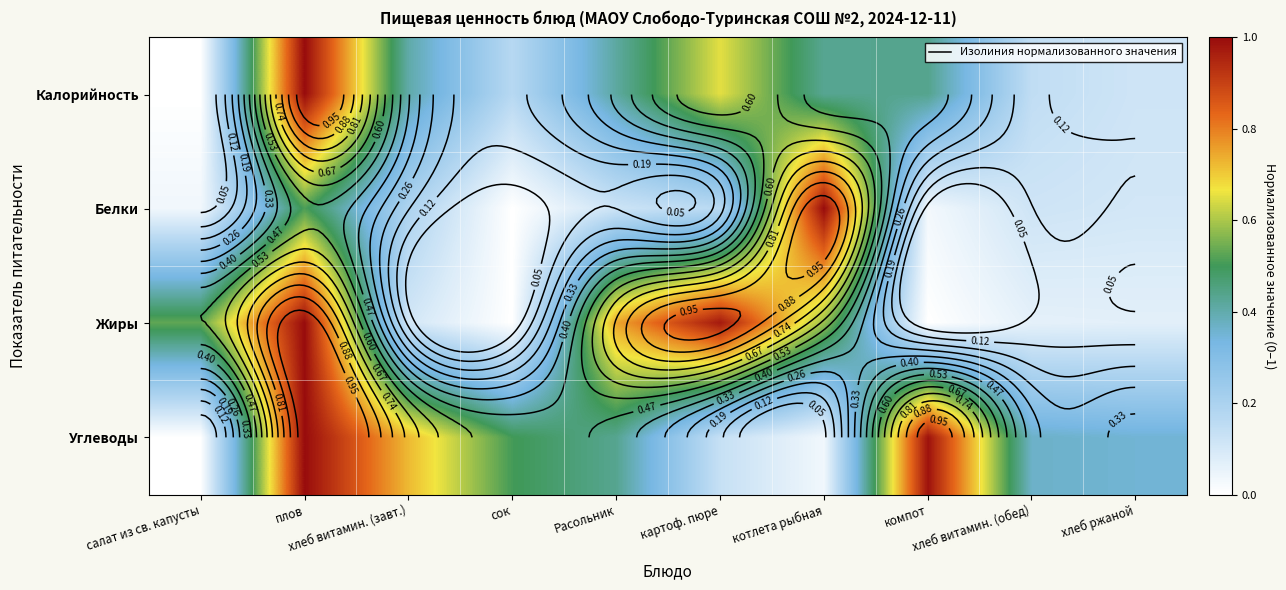

At how many categories does at least one series exceed 0?

10